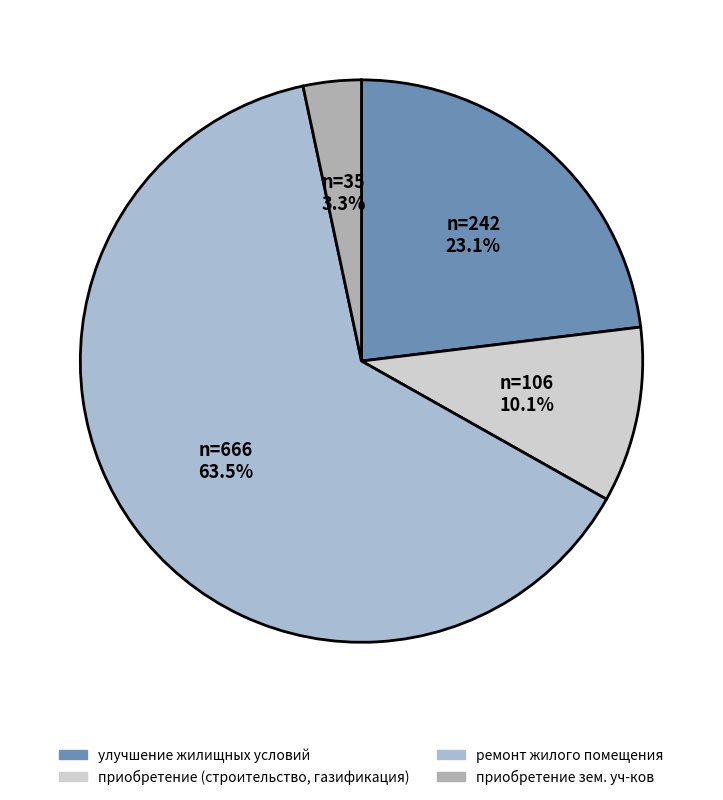

Which slice is the largest?

ремонт жилого помещения